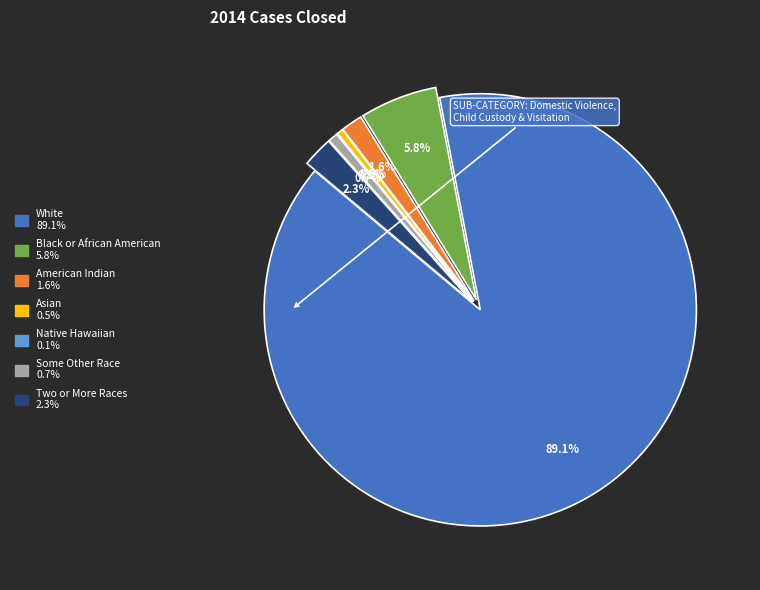

Does any single category account for the majority?

Yes